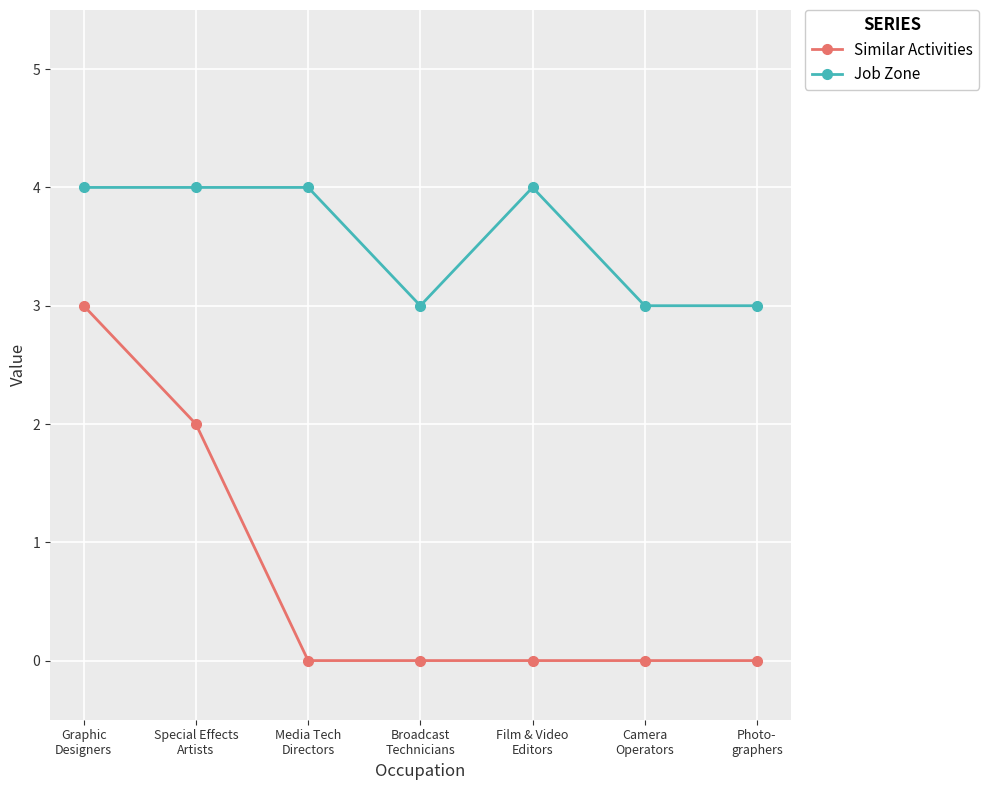

True or false: Job Zone has more than 0 points higher than both neighbors.

True